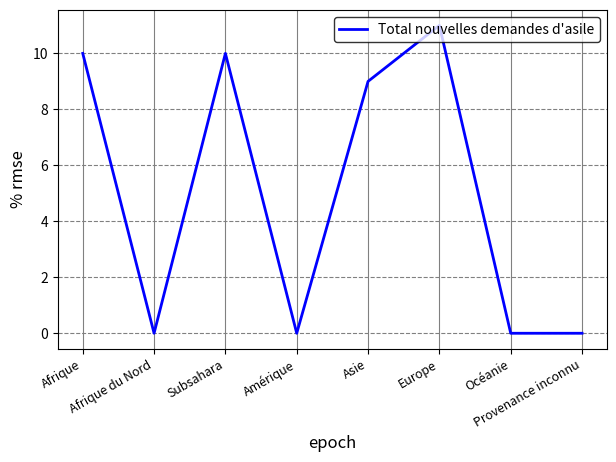

What is the change in value from Amérique to Europe?

+11